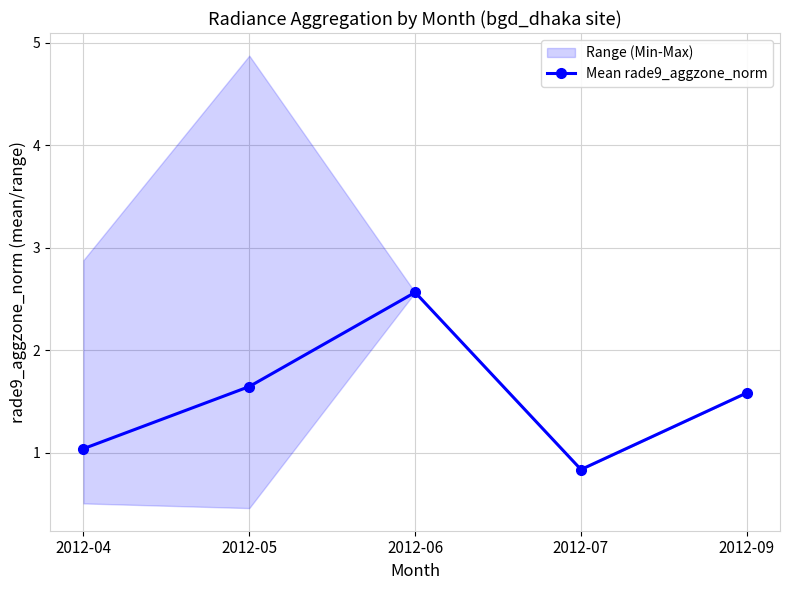

How many lines are shown in the chart?

1